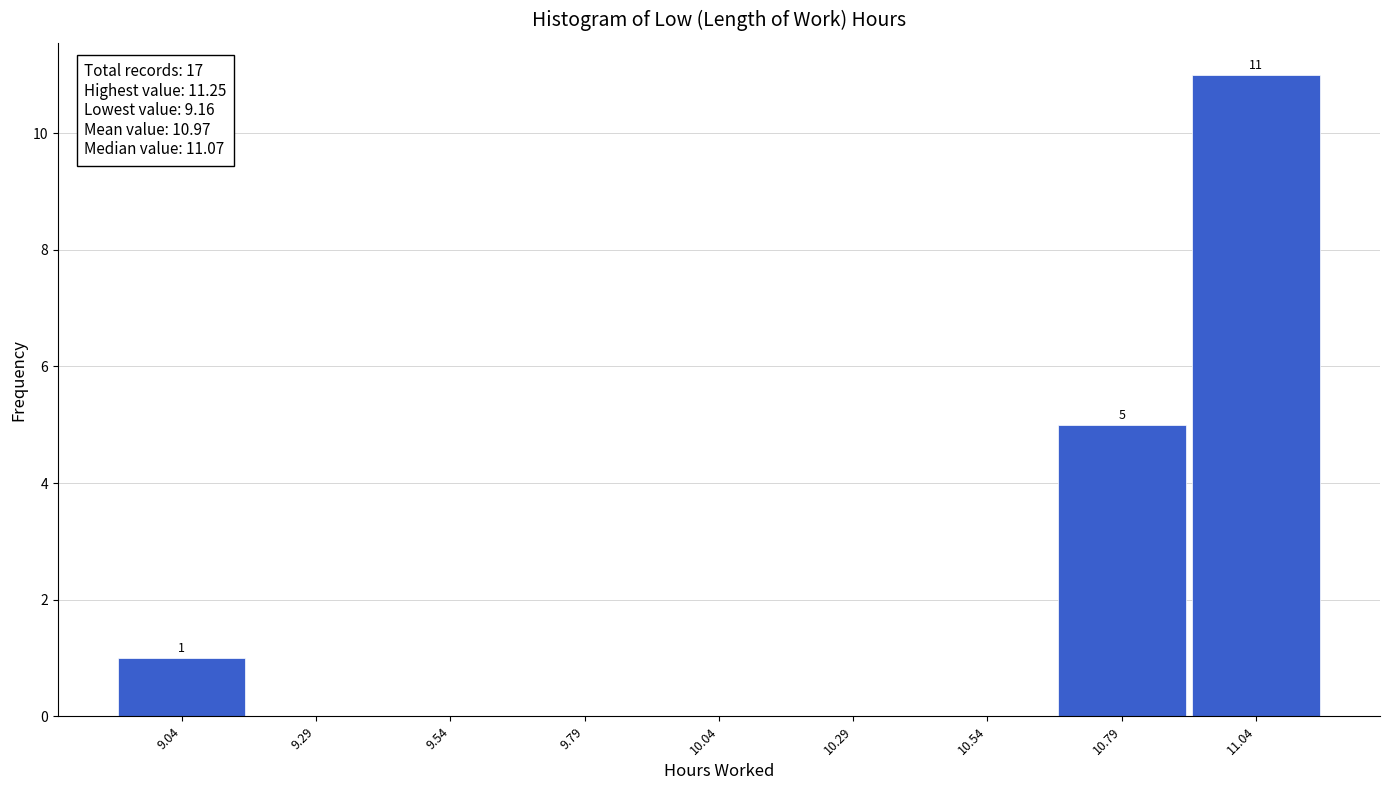

Reading left to right, extract all data points from this chart.

9.04=1	9.29=0	9.54=0	9.79=0	10.04=0	10.29=0	10.54=0	10.79=5	11.04=11